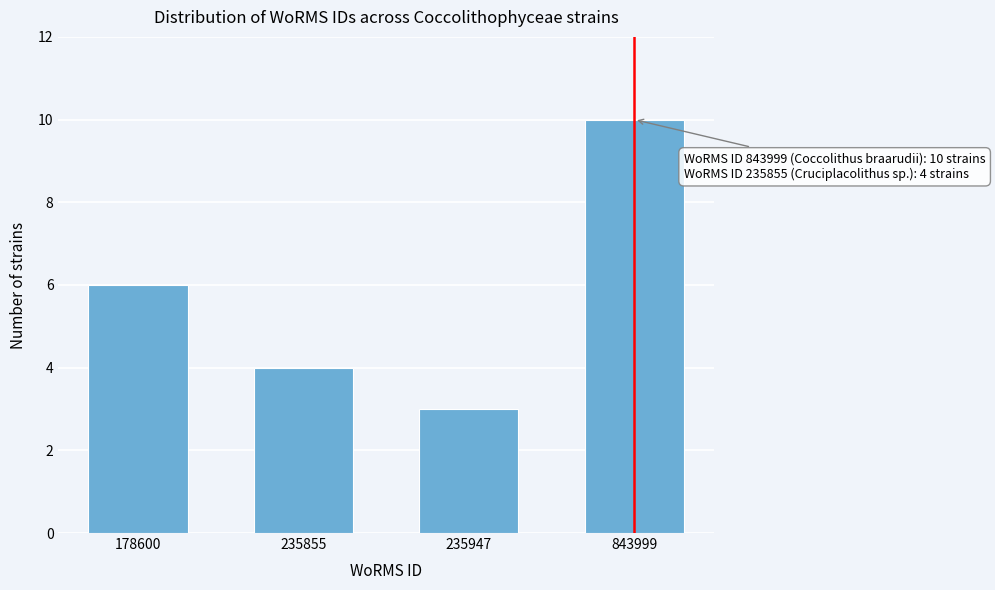

Reading right to left, what are all the values shown in this chart?

843999=10	235947=3	235855=4	178600=6